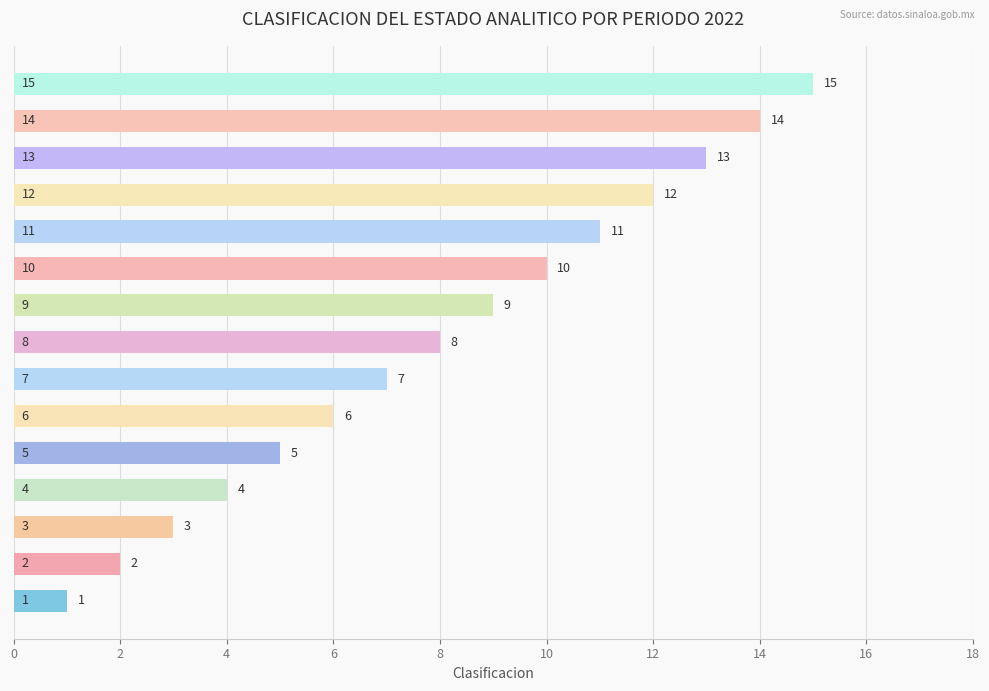

What is the sum of all values?

120